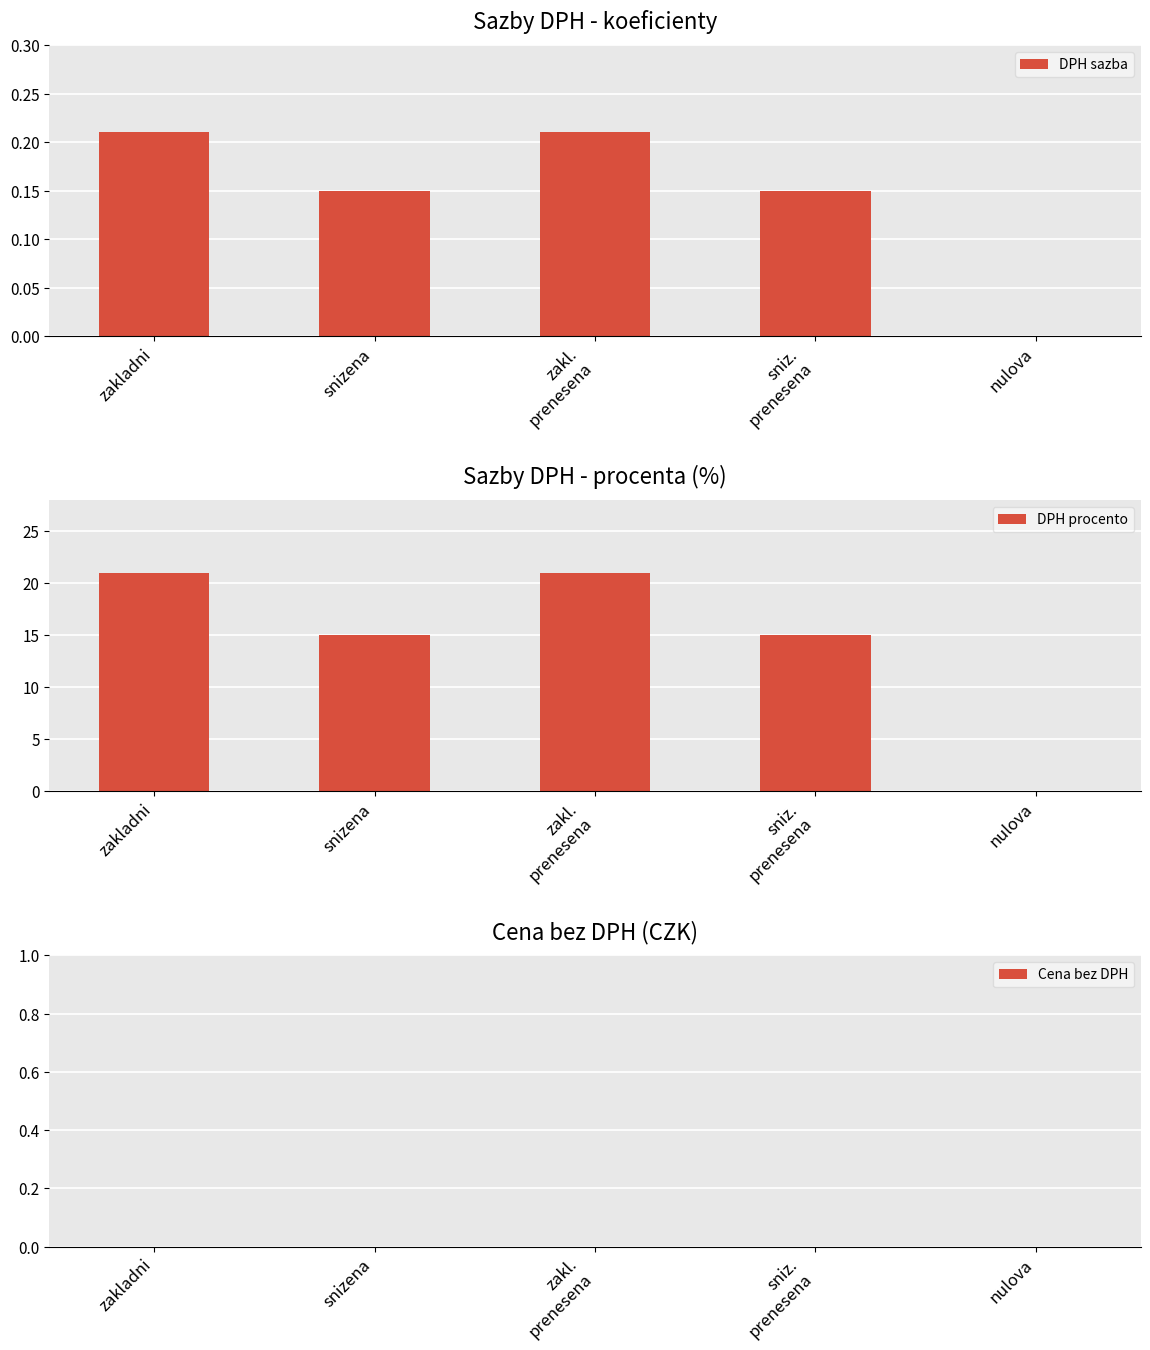

Which series has the widest spread of values?

DPH procento